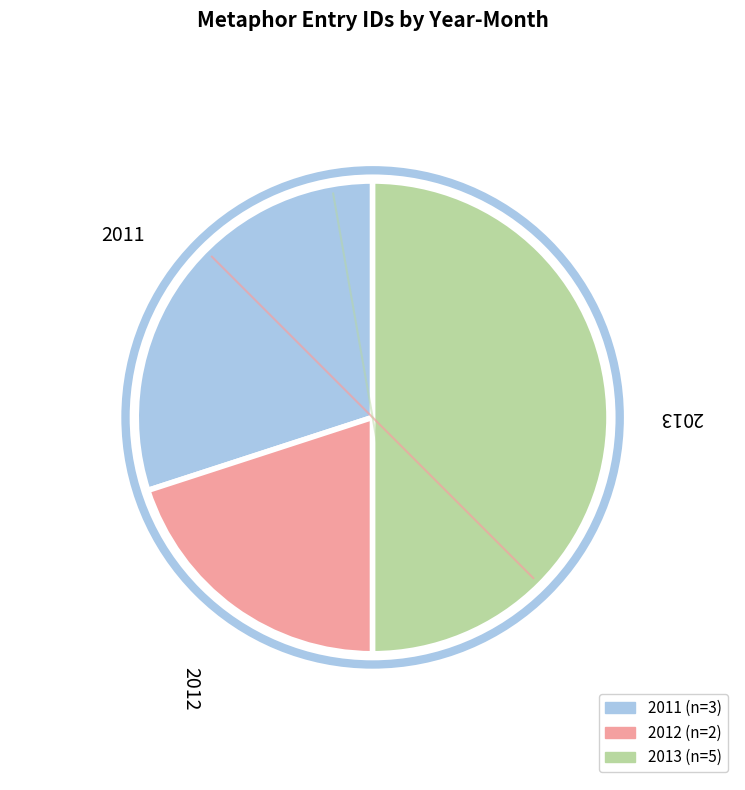

To the nearest percent, what is the average slice percentage?

10%